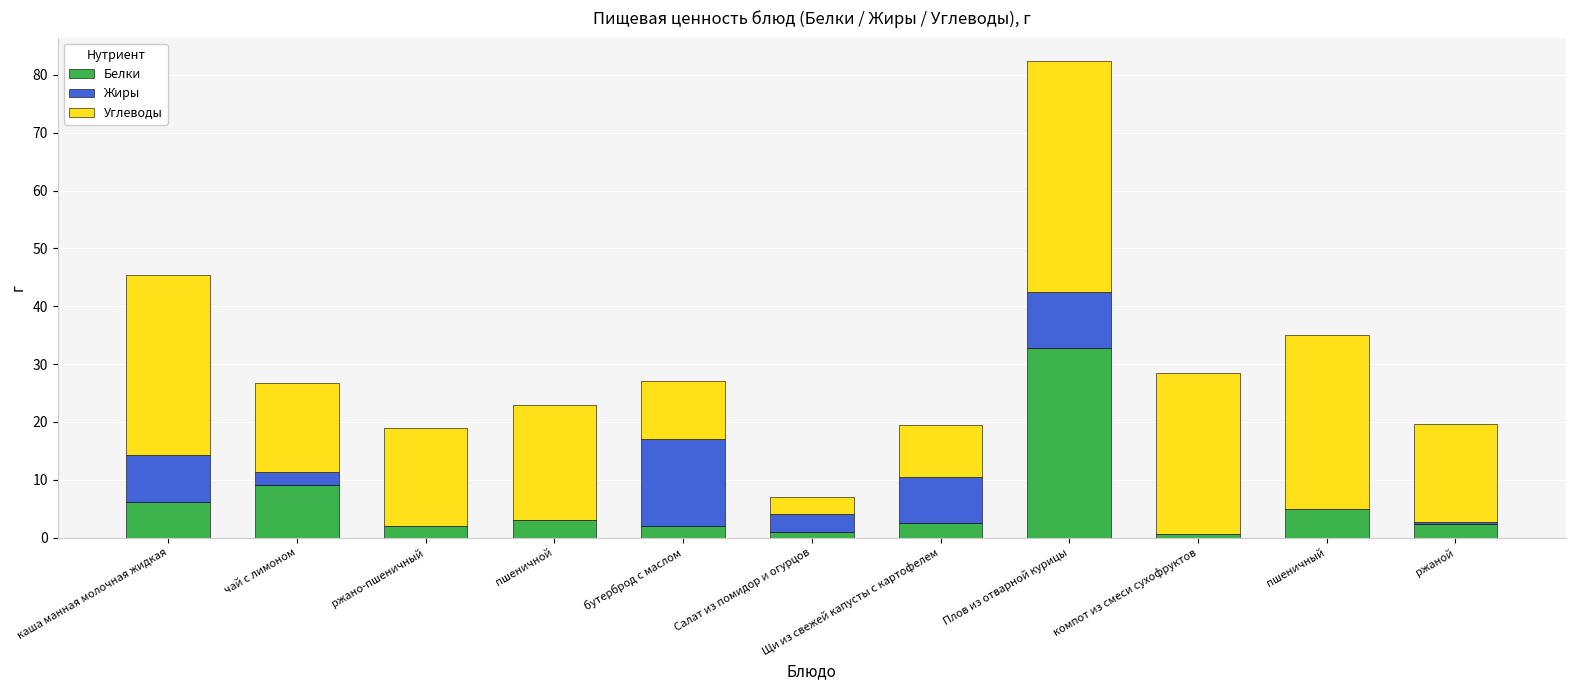

Read the Белки value at Плов из отварной курицы.

32.8